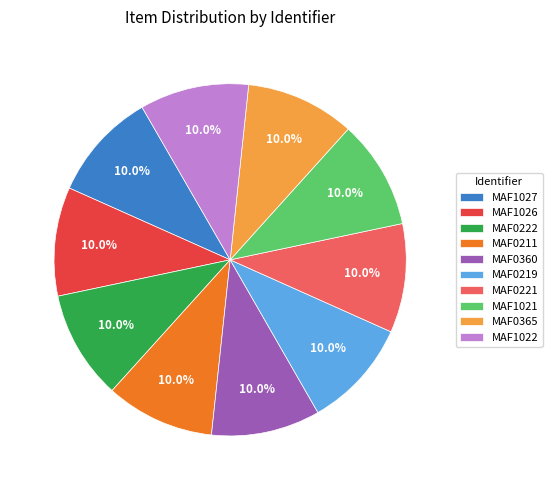

What is the ratio of the value at MAF1021 to the value at MAF1027?

1.0